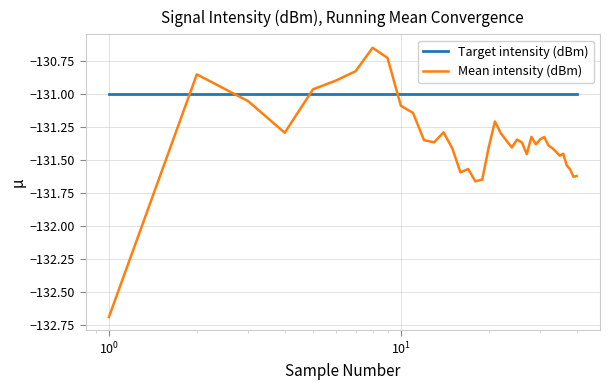

List the series in order of their overall mean, highest first.

Target intensity (dBm), Mean intensity (dBm)